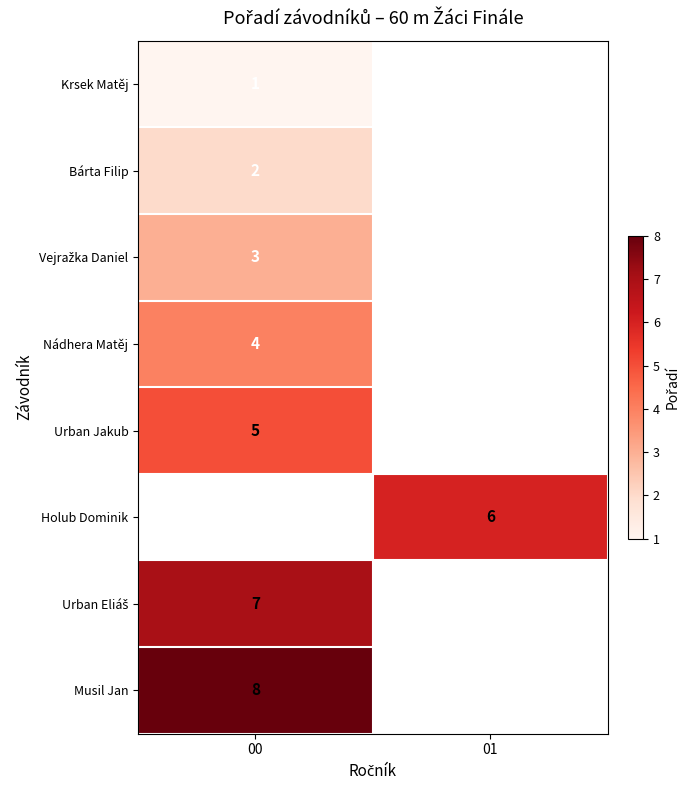

The value of Holub Dominik at 01 is 6. True or false?

True